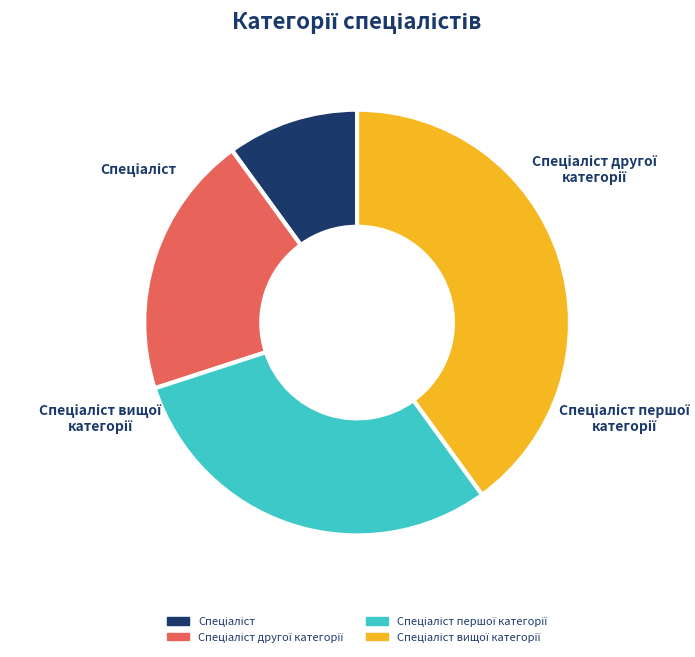

True or false: Спеціаліст другої категорії accounts for 20% of the total.

True